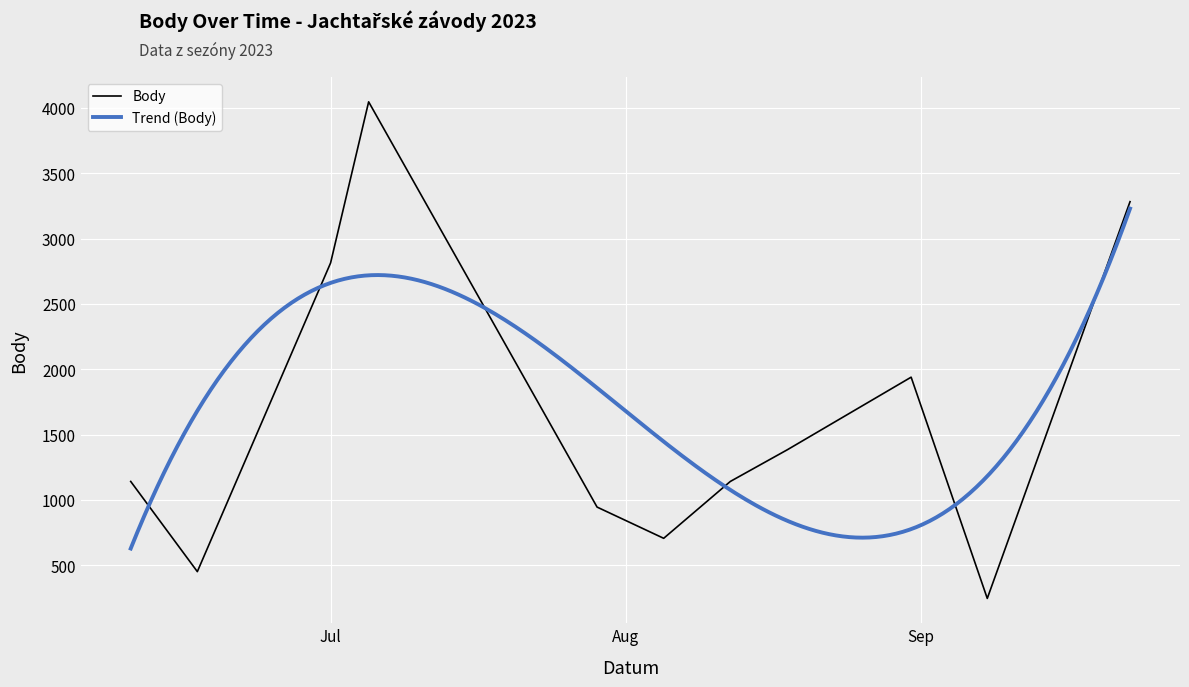

What is the difference between the values at 2023-08-12 and 2023-09-08?

895